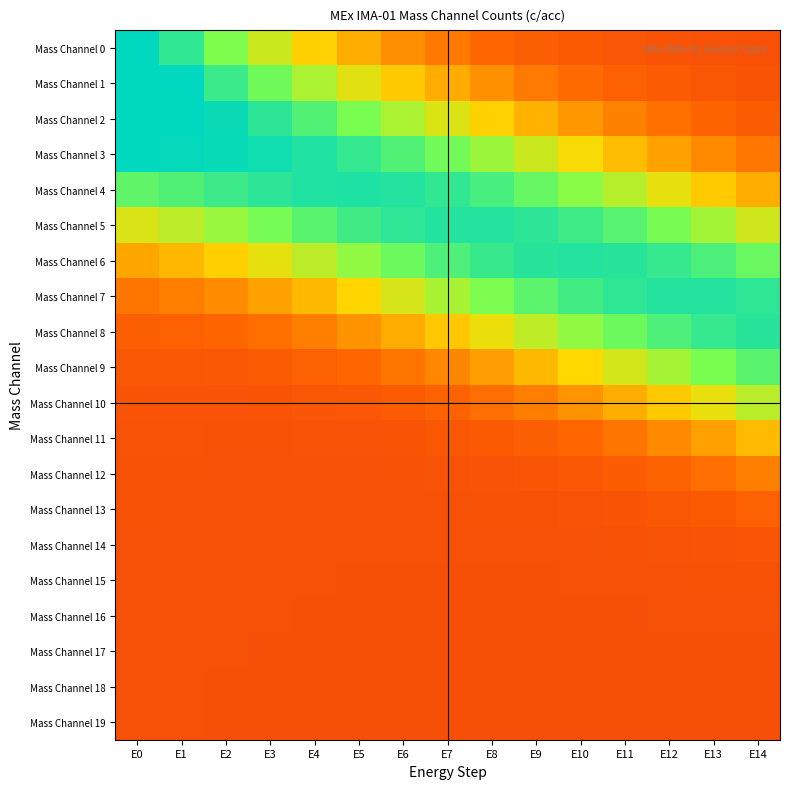

Reading left to right, what are all the values shown in this chart?

Mass Channel 0: E0=1.5	E1=1.3	E2=1.1	E3=0.9	E4=0.7	E5=0.6	E6=0.5	E7=0.5	E8=0.4	E9=0.4	E10=0.4	E11=0.3	E12=0.3	E13=0.3	E14=0.3
Mass Channel 1: E0=1.6	E1=1.4	E2=1.2	E3=1.1	E4=1.0	E5=0.8	E6=0.7	E7=0.6	E8=0.5	E9=0.5	E10=0.4	E11=0.4	E12=0.4	E13=0.3	E14=0.3
Mass Channel 2: E0=1.6	E1=1.5	E2=1.4	E3=1.3	E4=1.2	E5=1.1	E6=1.0	E7=0.8	E8=0.7	E9=0.7	E10=0.6	E11=0.5	E12=0.5	E13=0.4	E14=0.4
Mass Channel 3: E0=1.4	E1=1.4	E2=1.4	E3=1.4	E4=1.3	E5=1.3	E6=1.2	E7=1.1	E8=1.0	E9=0.9	E10=0.8	E11=0.7	E12=0.6	E13=0.5	E14=0.5
Mass Channel 4: E0=1.1	E1=1.2	E2=1.2	E3=1.3	E4=1.3	E5=1.3	E6=1.3	E7=1.3	E8=1.2	E9=1.1	E10=1.0	E11=0.9	E12=0.8	E13=0.7	E14=0.6
Mass Channel 5: E0=0.9	E1=0.9	E2=1.0	E3=1.1	E4=1.2	E5=1.2	E6=1.3	E7=1.3	E8=1.3	E9=1.3	E10=1.2	E11=1.2	E12=1.1	E13=1.0	E14=0.9
Mass Channel 6: E0=0.6	E1=0.7	E2=0.7	E3=0.8	E4=0.9	E5=1.0	E6=1.1	E7=1.2	E8=1.2	E9=1.3	E10=1.3	E11=1.3	E12=1.3	E13=1.2	E14=1.1
Mass Channel 7: E0=0.5	E1=0.5	E2=0.5	E3=0.6	E4=0.7	E5=0.8	E6=0.9	E7=1.0	E8=1.1	E9=1.1	E10=1.2	E11=1.3	E12=1.3	E13=1.3	E14=1.3
Mass Channel 8: E0=0.4	E1=0.4	E2=0.4	E3=0.4	E4=0.5	E5=0.6	E6=0.6	E7=0.7	E8=0.8	E9=0.9	E10=1.0	E11=1.1	E12=1.2	E13=1.2	E14=1.3
Mass Channel 9: E0=0.3	E1=0.3	E2=0.3	E3=0.4	E4=0.4	E5=0.4	E6=0.5	E7=0.5	E8=0.6	E9=0.7	E10=0.8	E11=0.9	E12=1.0	E13=1.1	E14=1.1
Mass Channel 10: E0=0.3	E1=0.3	E2=0.3	E3=0.3	E4=0.3	E5=0.3	E6=0.4	E7=0.4	E8=0.4	E9=0.5	E10=0.6	E11=0.6	E12=0.7	E13=0.8	E14=0.9
Mass Channel 11: E0=0.3	E1=0.3	E2=0.3	E3=0.3	E4=0.3	E5=0.3	E6=0.3	E7=0.3	E8=0.4	E9=0.4	E10=0.4	E11=0.5	E12=0.5	E13=0.6	E14=0.7
Mass Channel 12: E0=0.3	E1=0.3	E2=0.3	E3=0.3	E4=0.3	E5=0.3	E6=0.3	E7=0.3	E8=0.3	E9=0.3	E10=0.3	E11=0.4	E12=0.4	E13=0.4	E14=0.5
Mass Channel 13: E0=0.3	E1=0.3	E2=0.3	E3=0.3	E4=0.3	E5=0.3	E6=0.3	E7=0.3	E8=0.3	E9=0.3	E10=0.3	E11=0.3	E12=0.3	E13=0.4	E14=0.4
Mass Channel 14: E0=0.3	E1=0.3	E2=0.3	E3=0.3	E4=0.3	E5=0.3	E6=0.3	E7=0.3	E8=0.3	E9=0.3	E10=0.3	E11=0.3	E12=0.3	E13=0.3	E14=0.3
Mass Channel 15: E0=0.3	E1=0.3	E2=0.3	E3=0.3	E4=0.3	E5=0.3	E6=0.3	E7=0.3	E8=0.3	E9=0.3	E10=0.3	E11=0.3	E12=0.3	E13=0.3	E14=0.3
Mass Channel 16: E0=0.3	E1=0.3	E2=0.3	E3=0.3	E4=0.3	E5=0.3	E6=0.3	E7=0.3	E8=0.3	E9=0.3	E10=0.3	E11=0.3	E12=0.3	E13=0.3	E14=0.3
Mass Channel 17: E0=0.3	E1=0.3	E2=0.3	E3=0.3	E4=0.3	E5=0.3	E6=0.3	E7=0.3	E8=0.3	E9=0.3	E10=0.3	E11=0.3	E12=0.3	E13=0.3	E14=0.3
Mass Channel 18: E0=0.3	E1=0.3	E2=0.3	E3=0.3	E4=0.3	E5=0.3	E6=0.3	E7=0.3	E8=0.3	E9=0.3	E10=0.3	E11=0.3	E12=0.3	E13=0.3	E14=0.3
Mass Channel 19: E0=0.3	E1=0.3	E2=0.3	E3=0.3	E4=0.3	E5=0.3	E6=0.3	E7=0.3	E8=0.3	E9=0.3	E10=0.3	E11=0.3	E12=0.3	E13=0.3	E14=0.3